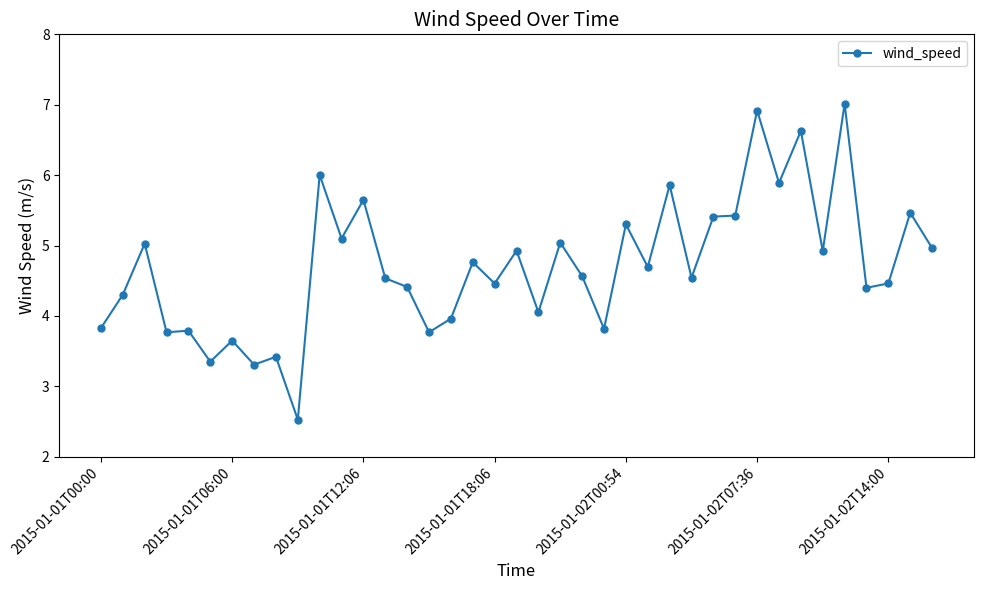

What is the average value?

4.7